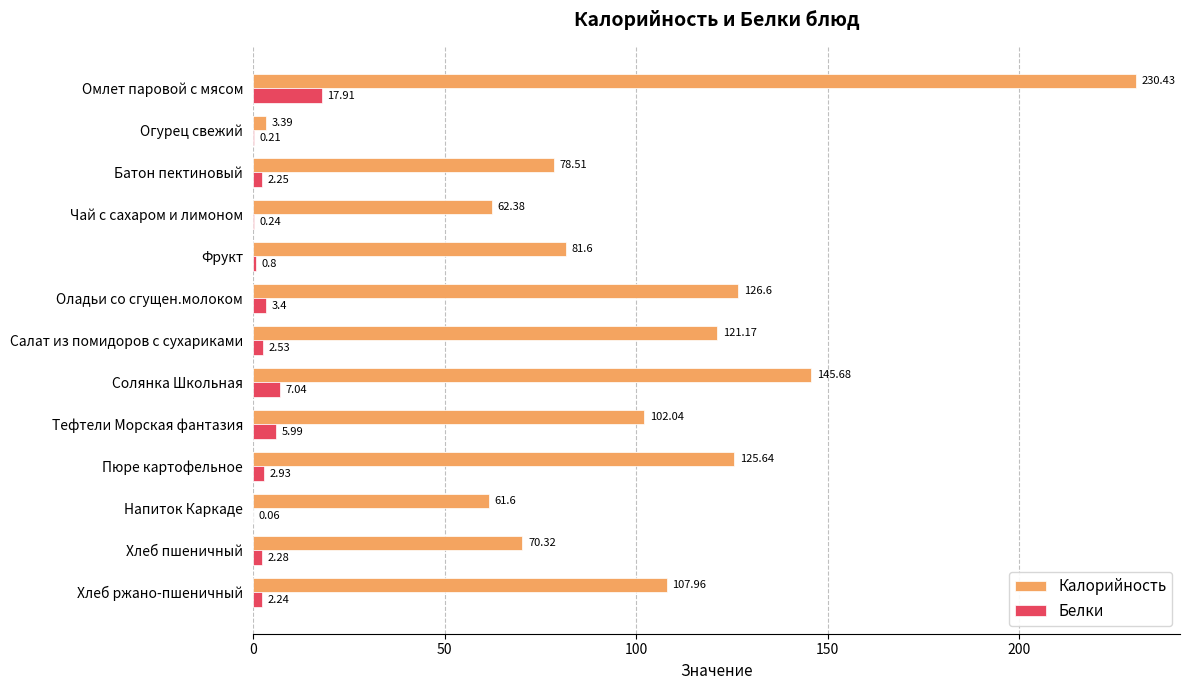

Is the value of Калорийность at Солянка Школьная greater than the value of Белки at Салат из помидоров с сухариками?

Yes